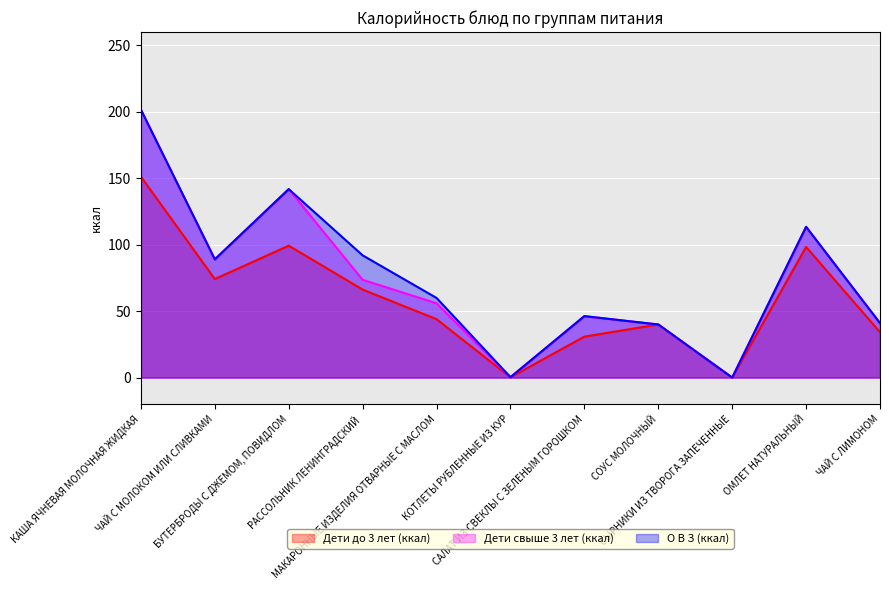

How many positive values does the О В З (ккал) series have?

10